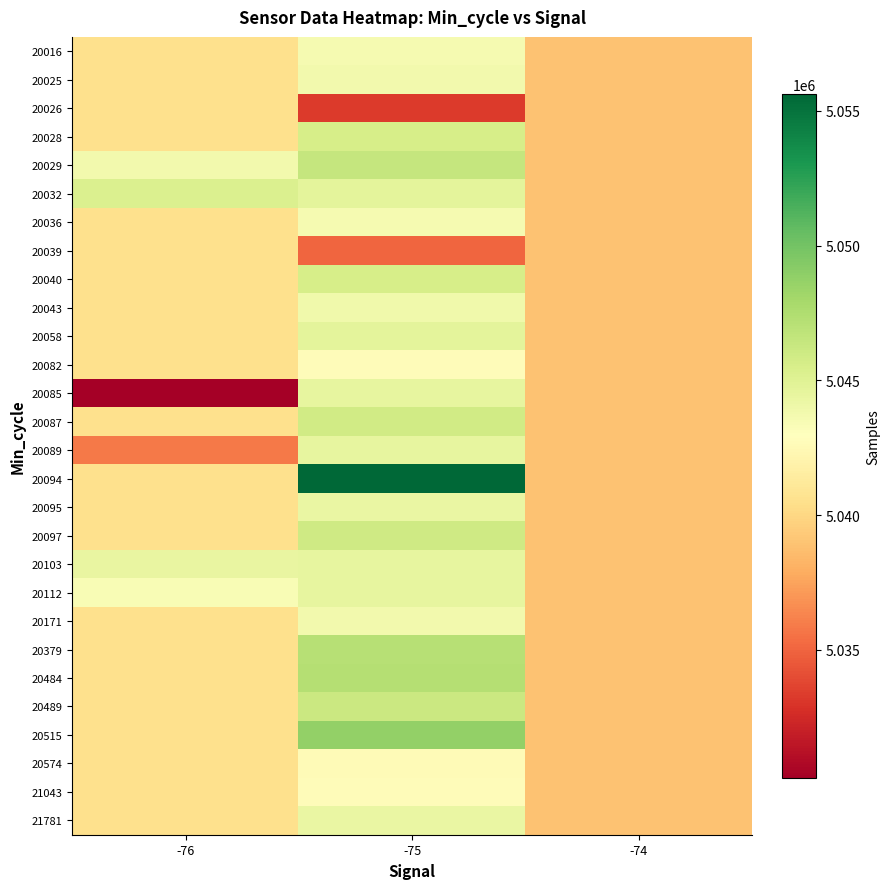

At which category is the sum across all series the highest?

-75